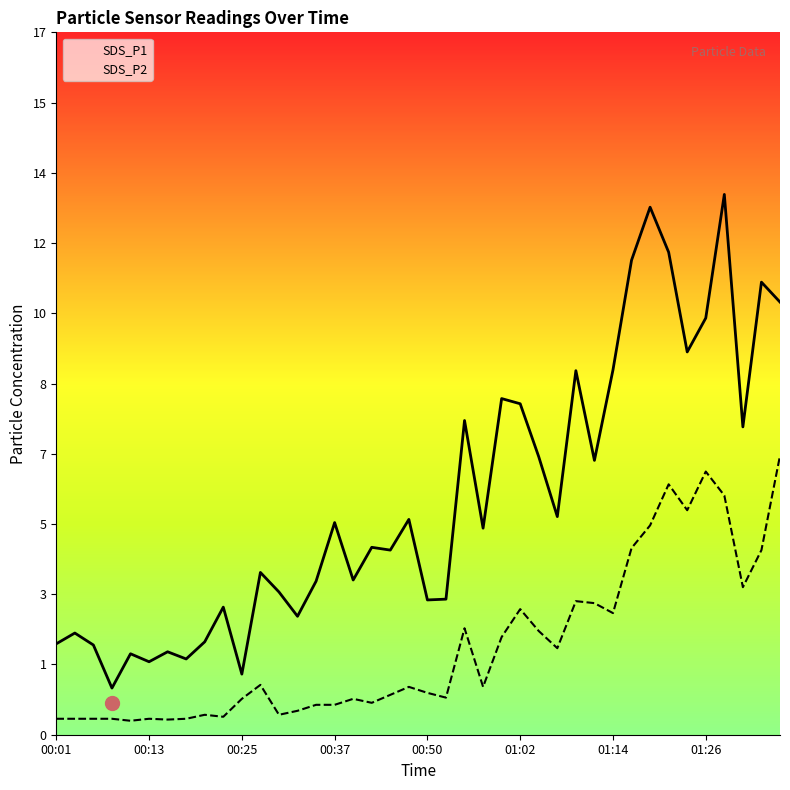

Does the chart display data point markers on the line(s)?

No